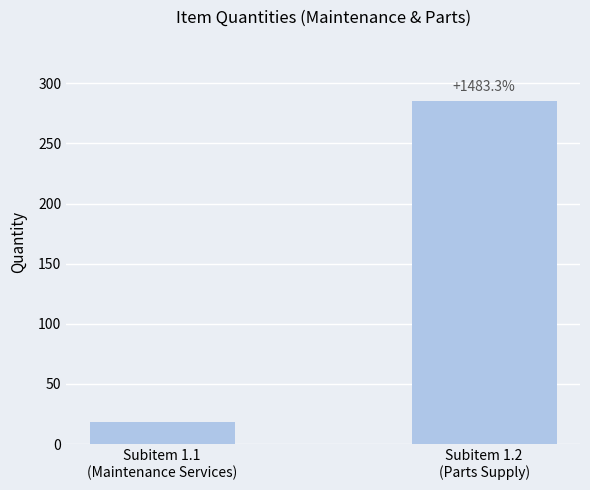

List the labels in order of value, largest first.

Subitem 1.2
(Parts Supply), Subitem 1.1
(Maintenance Services)